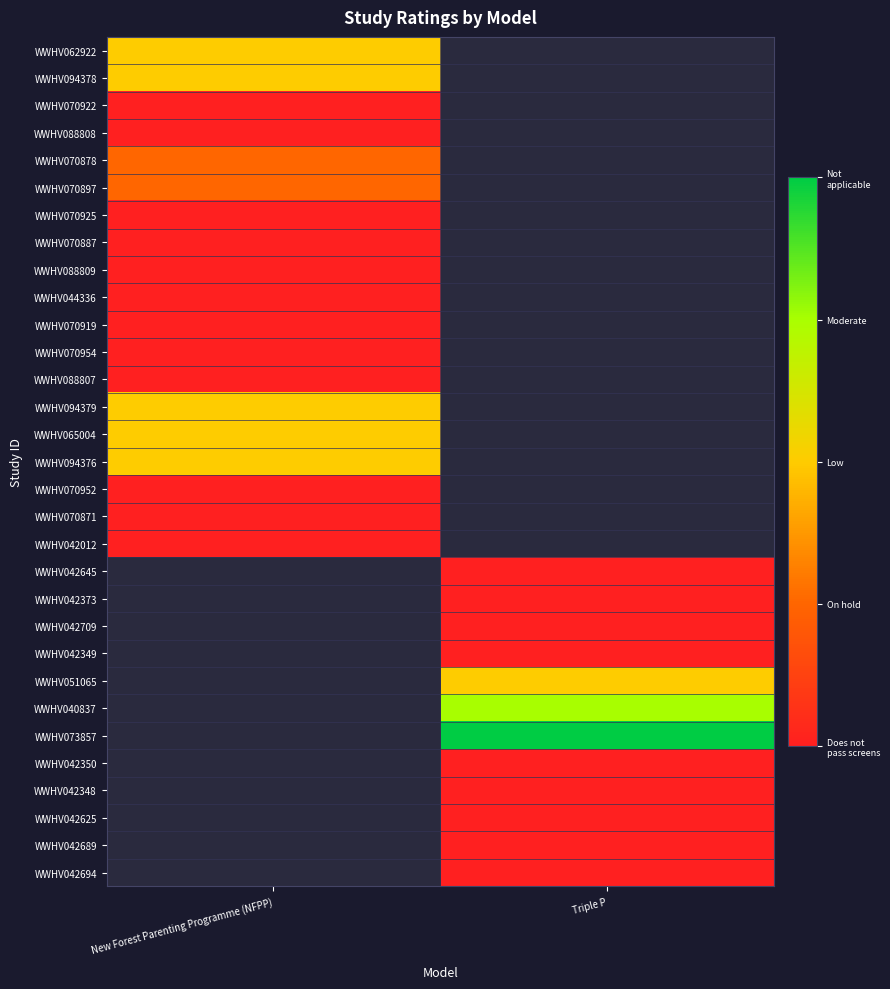

Is the value of WWHV051065 at Triple P greater than the value of WWHV088807 at Triple P?

No